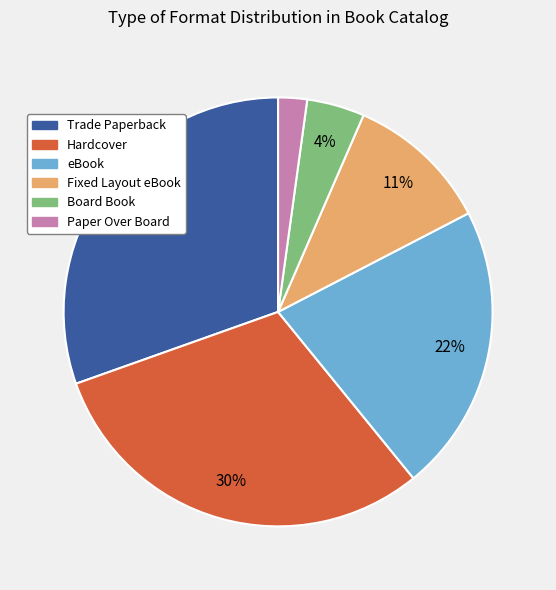

To the nearest percent, what percentage of the pie is Trade Paperback?

30%